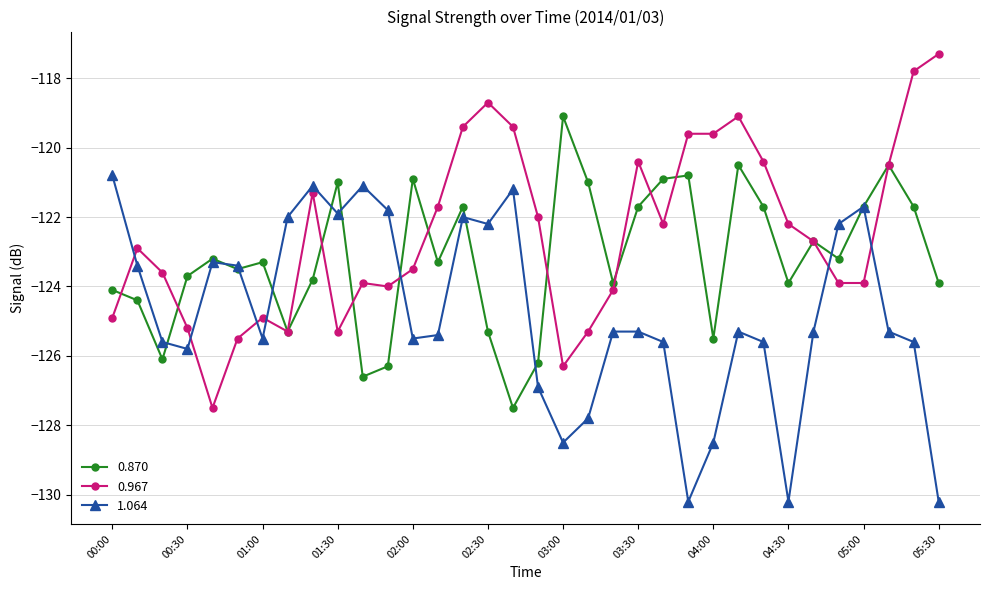

Does the chart display data point markers on the line(s)?

Yes